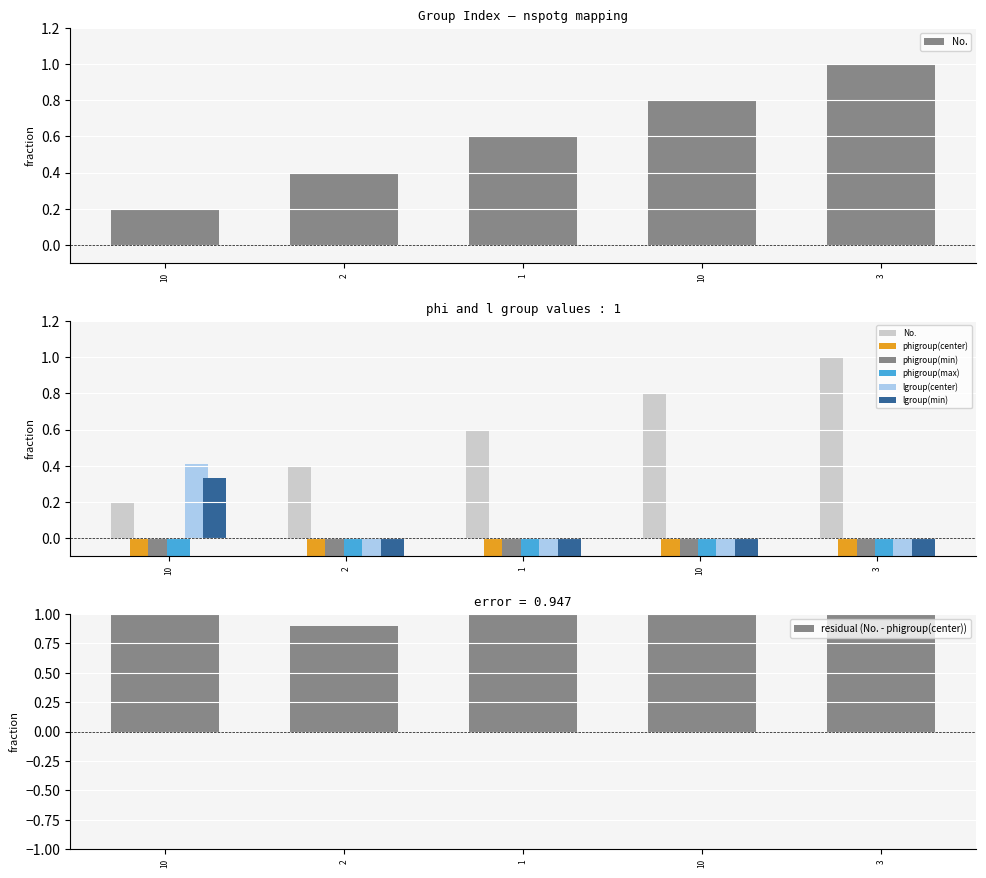

What value does the lgroup(min) series have at 10?

0.3